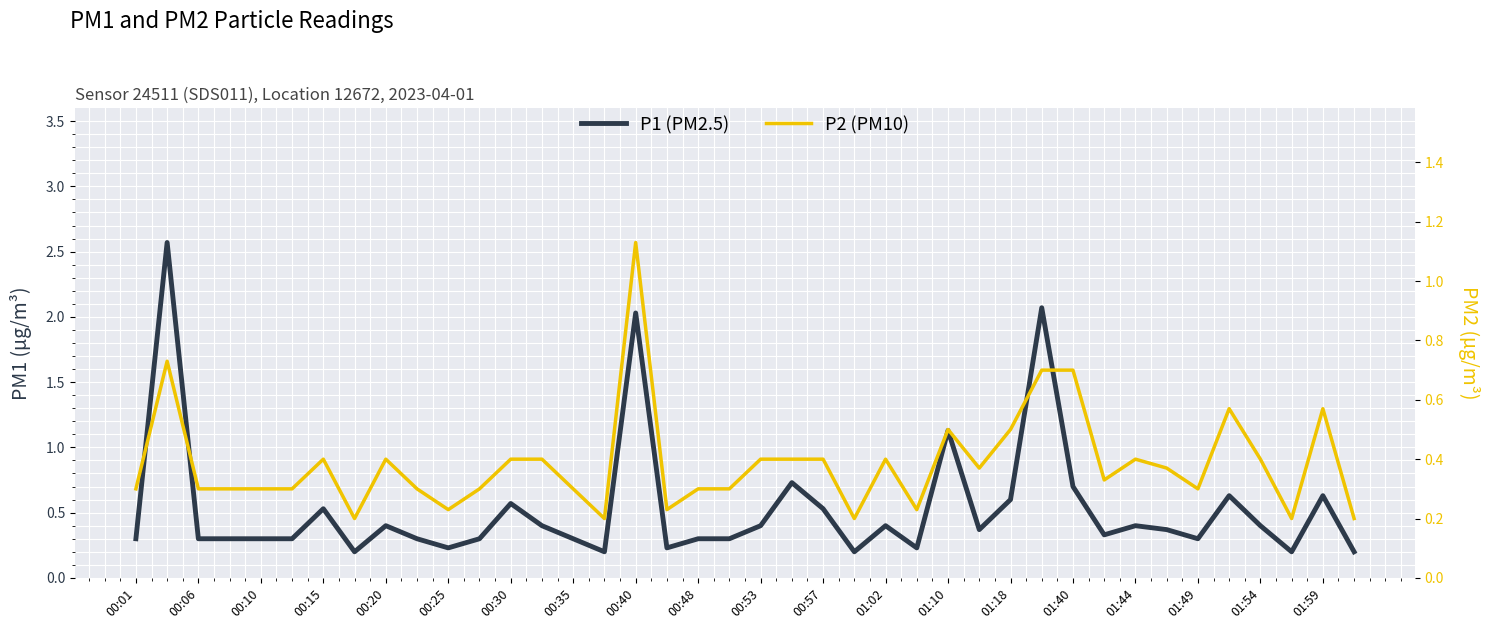

Rank the series at 00:15 from lowest to highest value.

P2 (PM10), P1 (PM2.5)